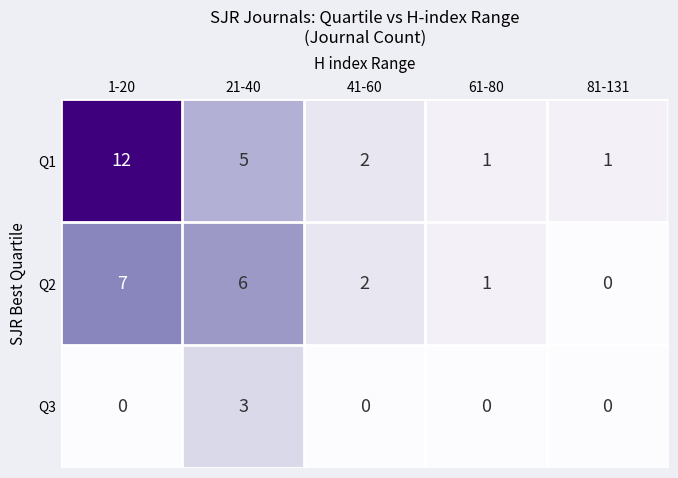

What is the maximum value shown in the chart?

12